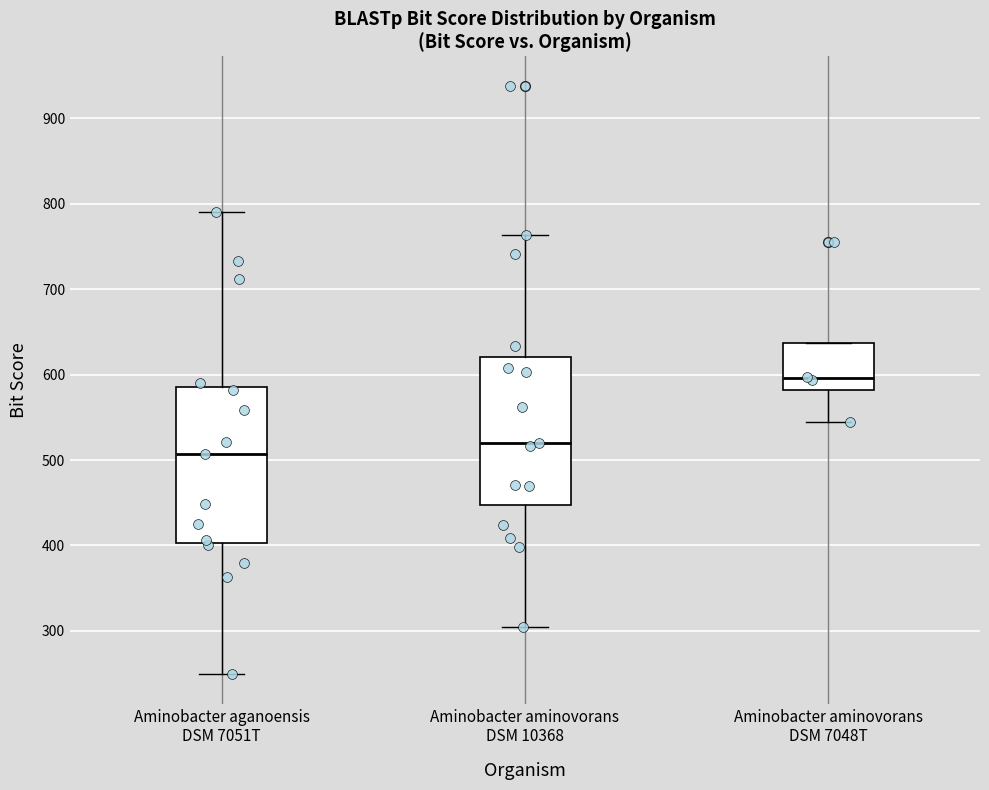

Reading left to right, read every box against the y-axis: the position of its median line, the range the box covers, and the ends of its whiskers. The values are not printed on the chart, so give them approximately, as read against the axis.

Aminobacter aganoensis DSM 7051T: median 510, box 400 to 590, whiskers 250 to 790
Aminobacter aminovorans DSM 10368: median 520, box 450 to 620, whiskers 310 to 760
Aminobacter aminovorans DSM 7048T: median 600, box 580 to 640, whiskers 550 to 640